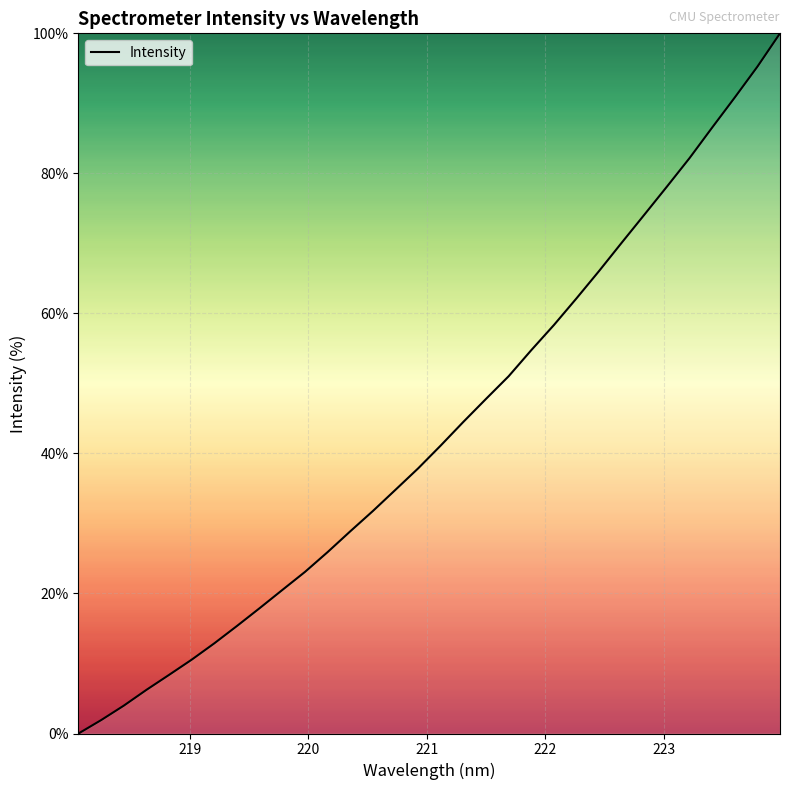

What is the difference between the maximum and minimum values?

100.0